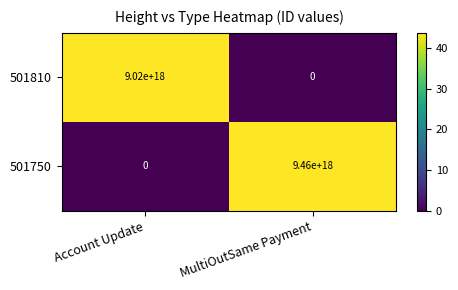

Count the number of data series in this chart.

2